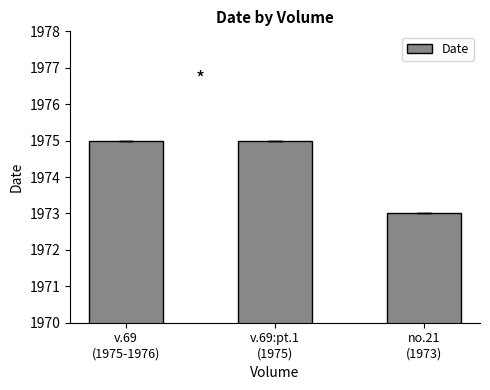

What is the change in value from v.69
(1975-1976) to no.21
(1973)?

-2